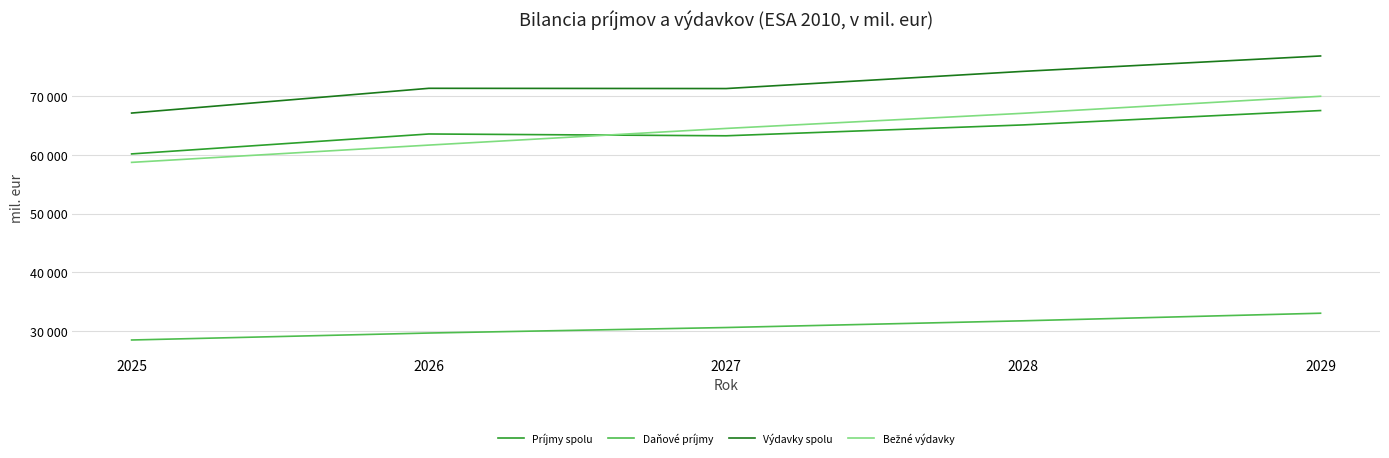

What is the minimum value for Bežné výdavky?

58702